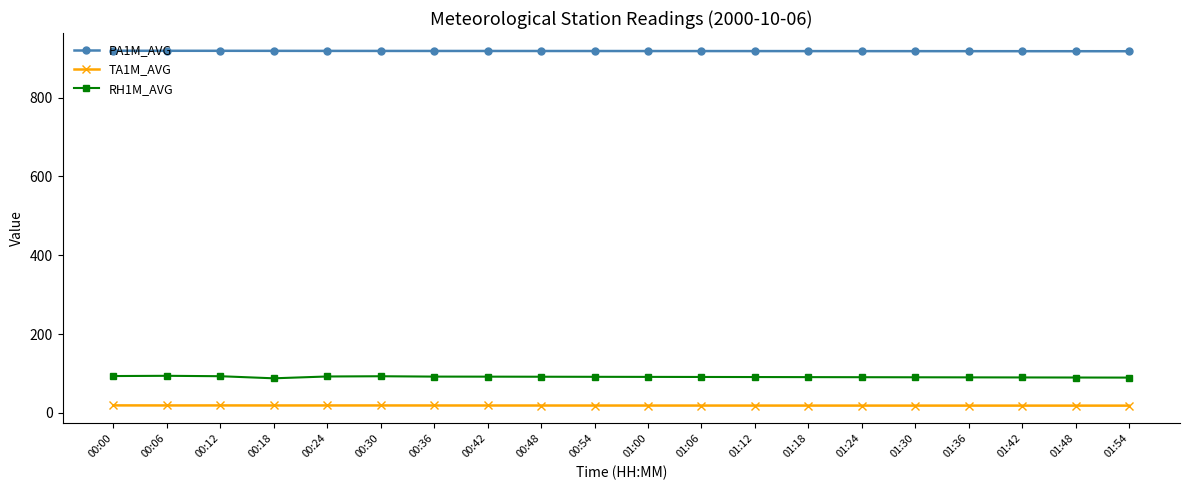

What is the maximum value shown in the chart?

918.8